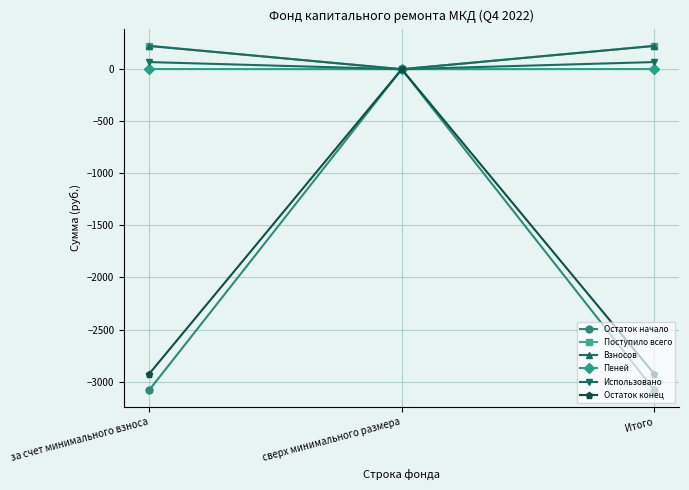

The Остаток конец series shows -1782.4 at сверх минимального размера. True or false?

False